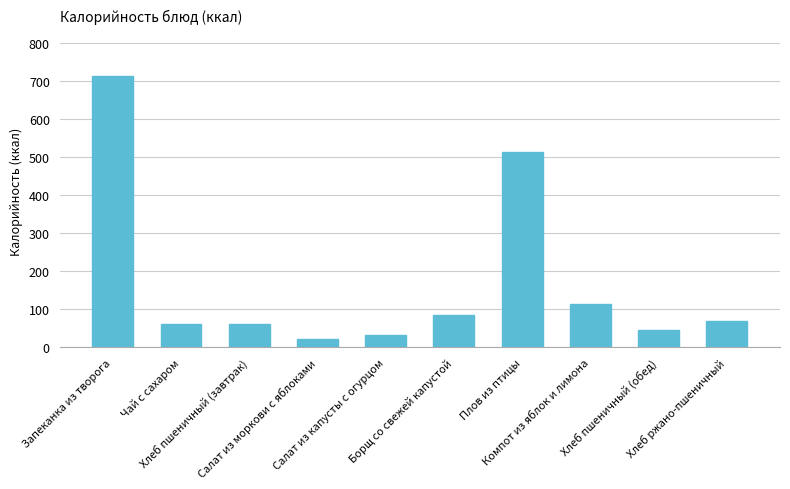

What is the difference between the values at Хлеб пшеничный (завтрак) and Чай с сахаром?

1.0